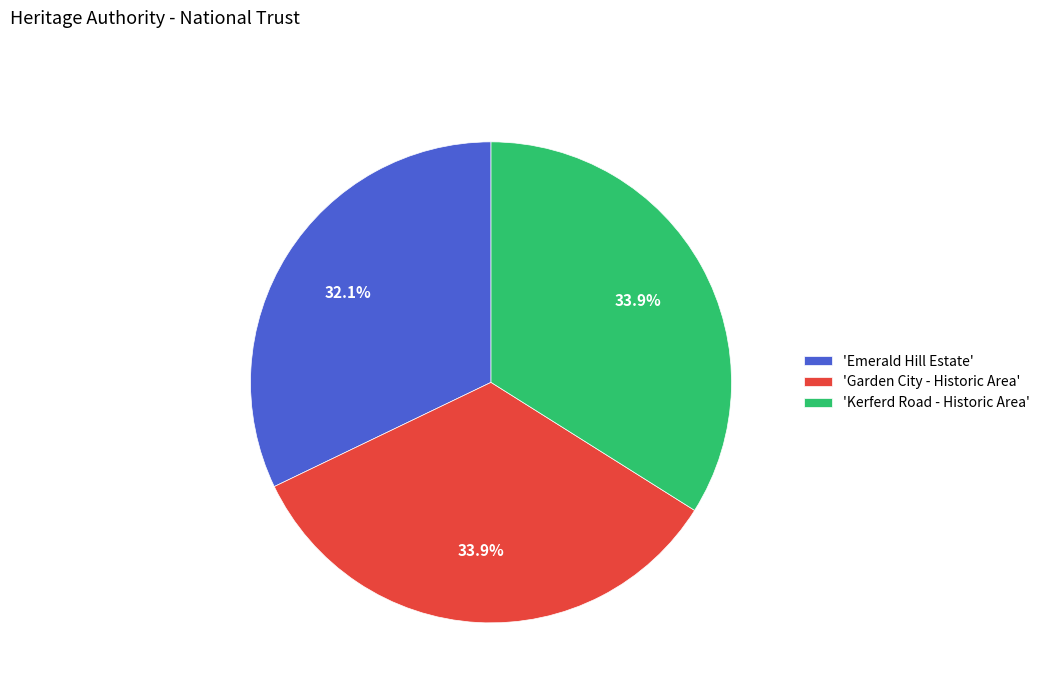

Between 'Emerald Hill Estate' and 'Kerferd Road - Historic Area', which is larger?

'Kerferd Road - Historic Area'